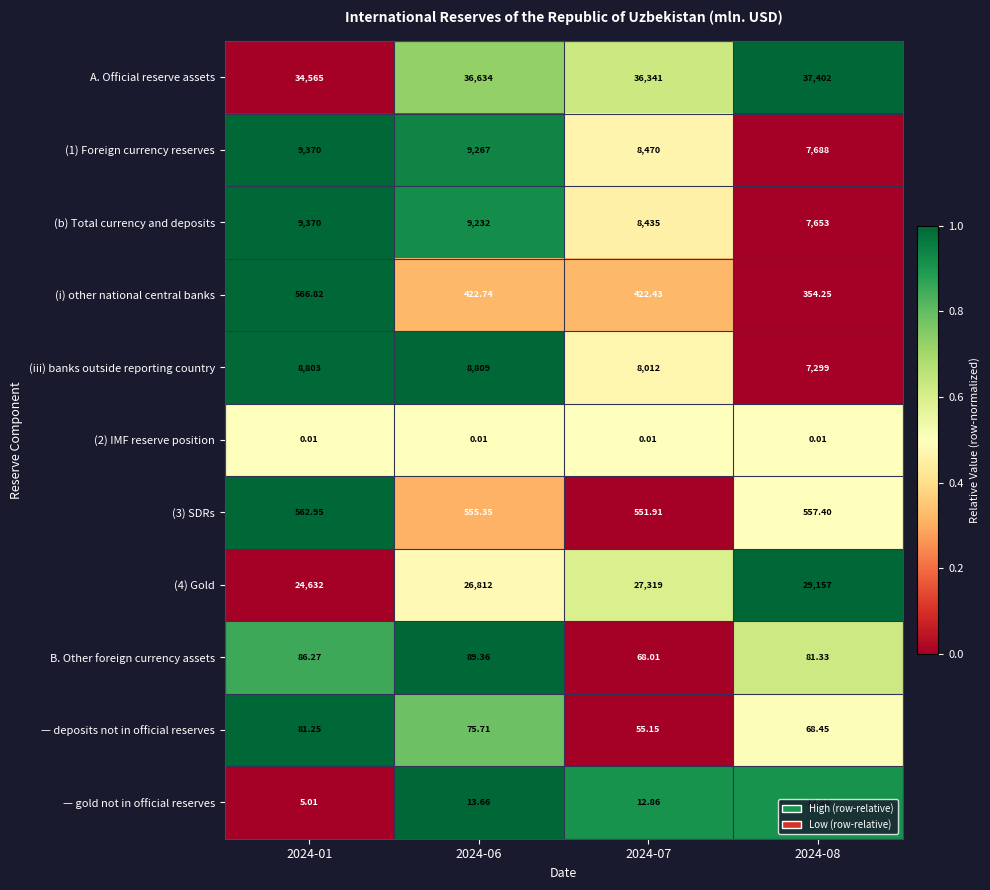

Is the value of — deposits not in official reserves at 2024-06 greater than the value of (i) other national central banks at 2024-01?

No